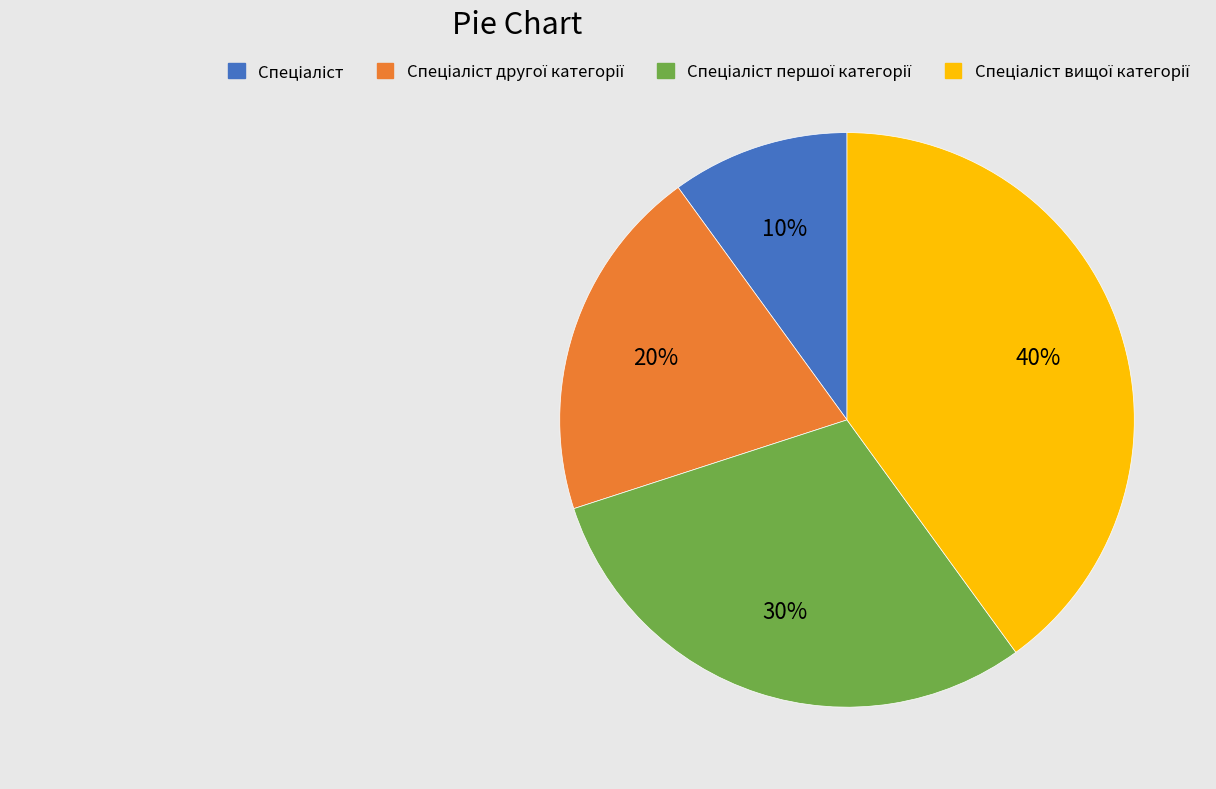

To the nearest percent, what is the difference between the largest and smallest slice percentages?

30%